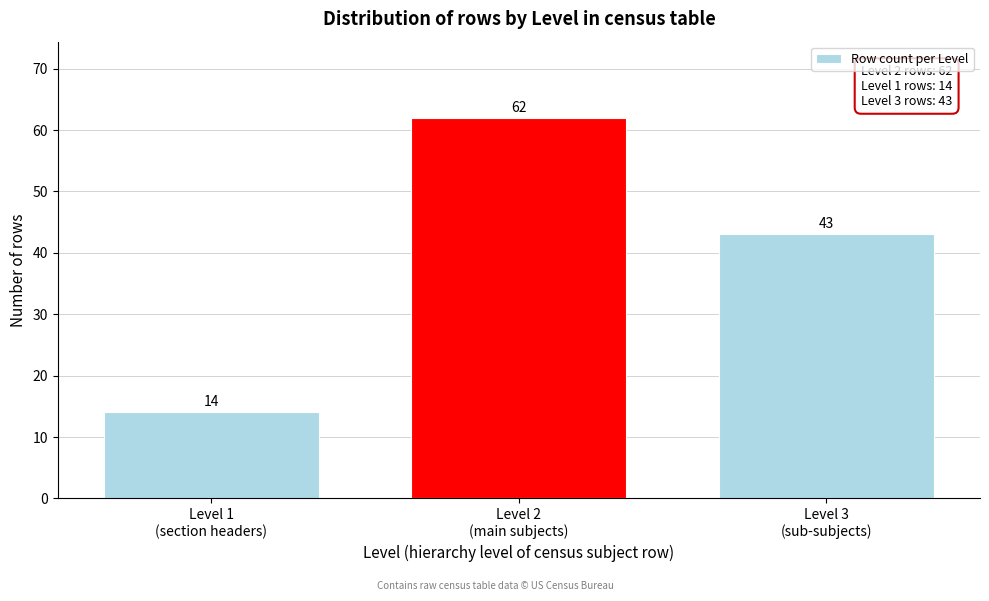

Reading right to left, extract all data points from this chart.

43	62	14